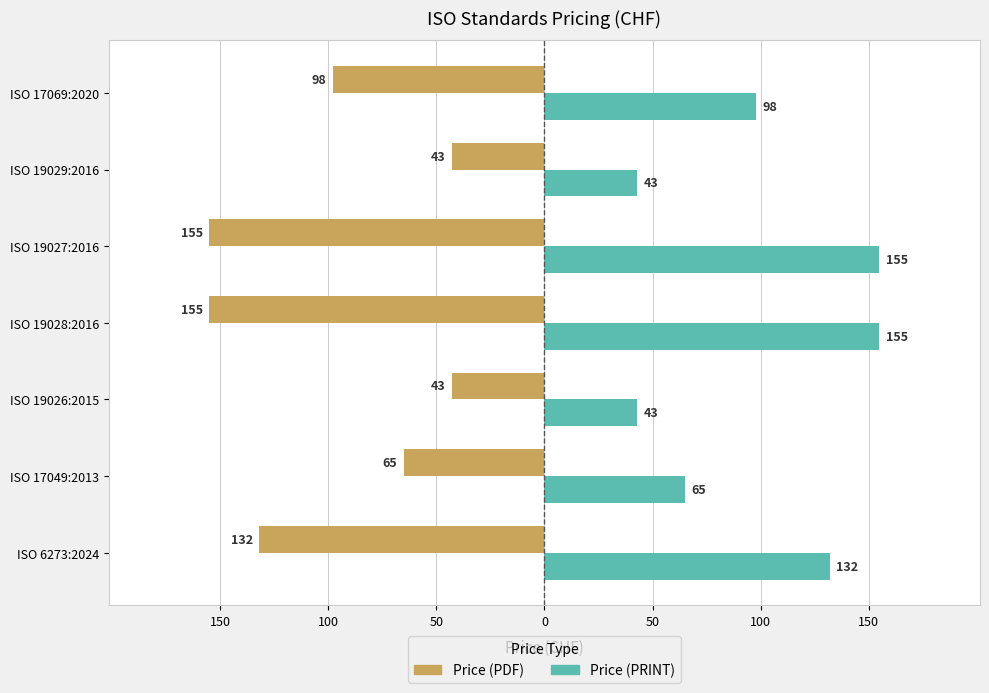

What is the average value of the Price (PRINT) series?

99